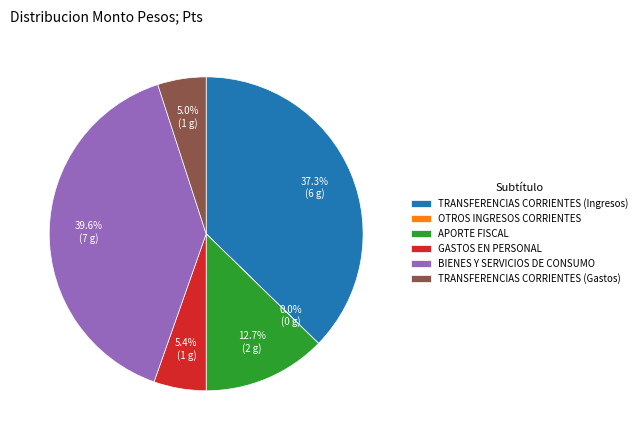

To the nearest percent, what is the difference between the largest and smallest slice percentages?

40%